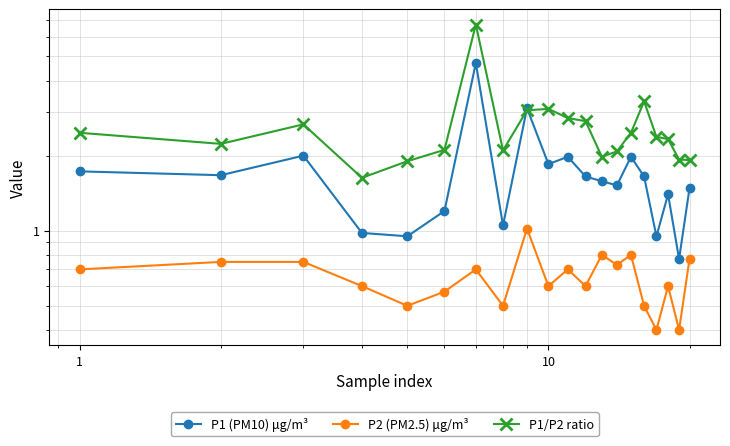

What is the minimum value for P1 (PM10) μg/m³?

0.8